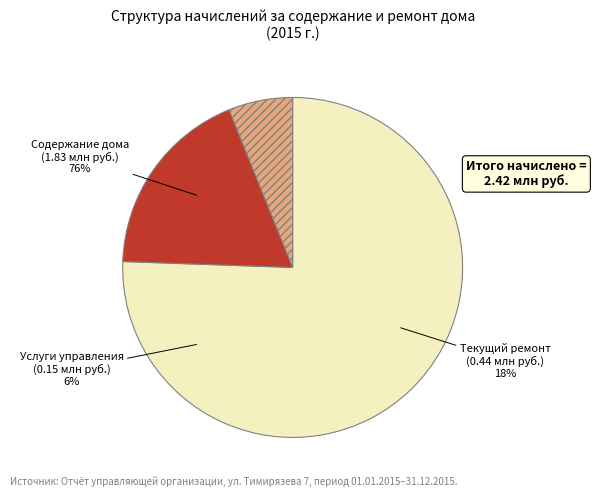

Which slice represents more than half of the pie?

Начислено за содержание дома